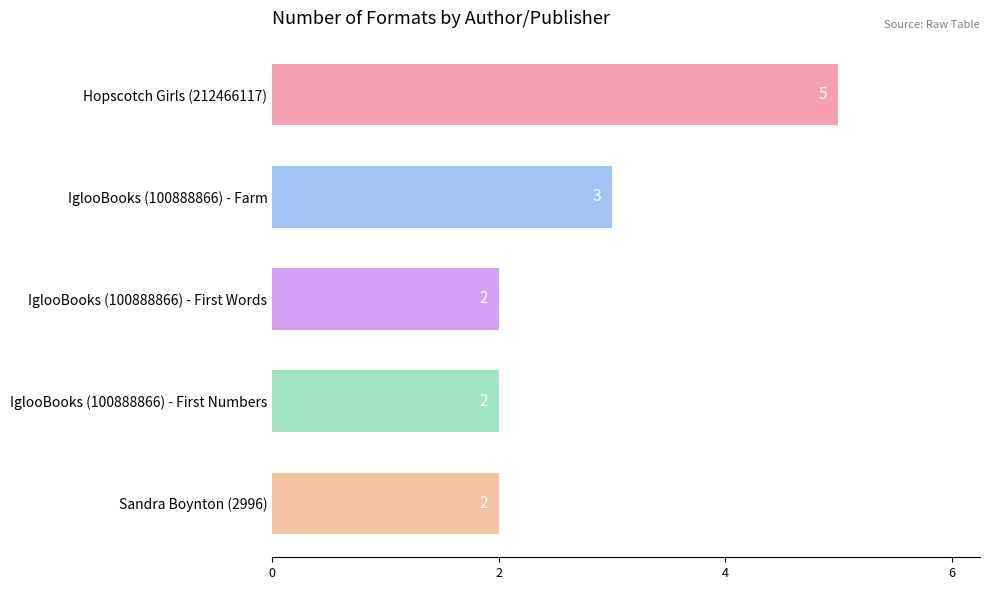

What is the ratio of the value at IglooBooks (100888866) - First Words to the value at Sandra Boynton (2996)?

1.0